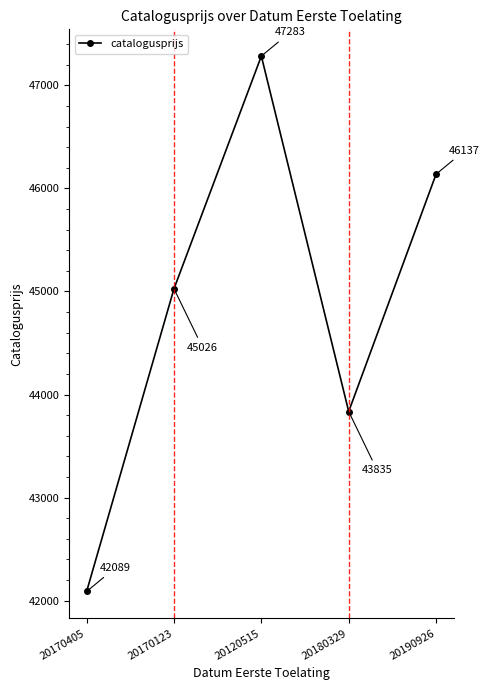

The value at 20120515 is 47283. True or false?

True